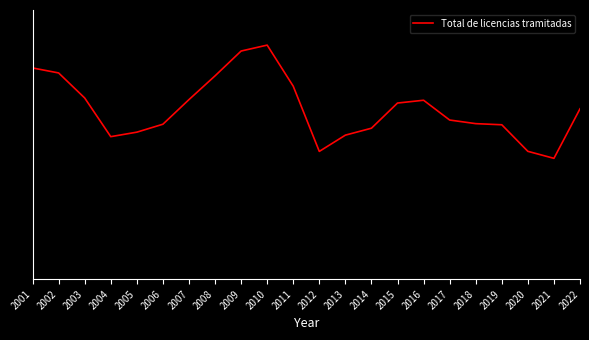

Does the chart have visible grid lines?

No